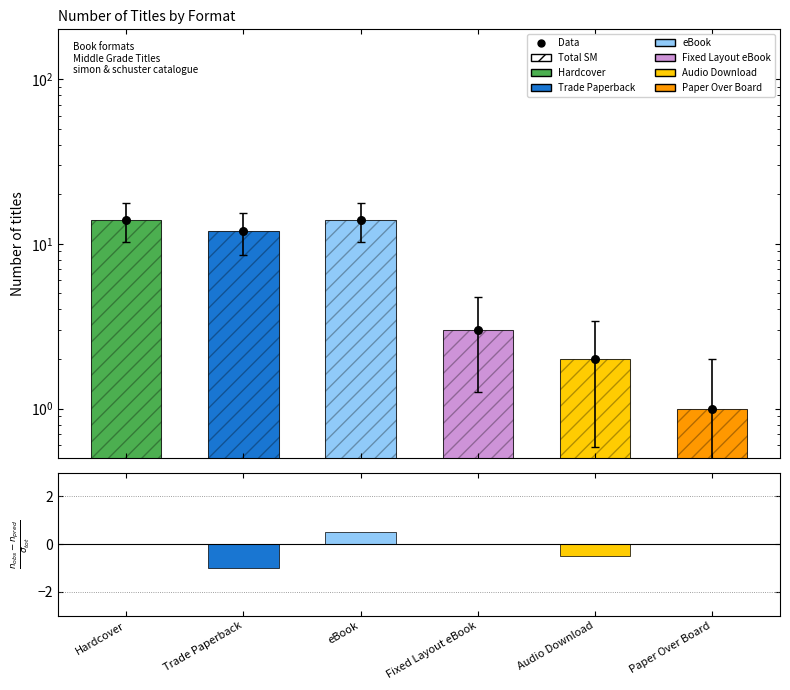

Approximately how many times larger is the value at Fixed Layout eBook compared to Audio Download?

1.5